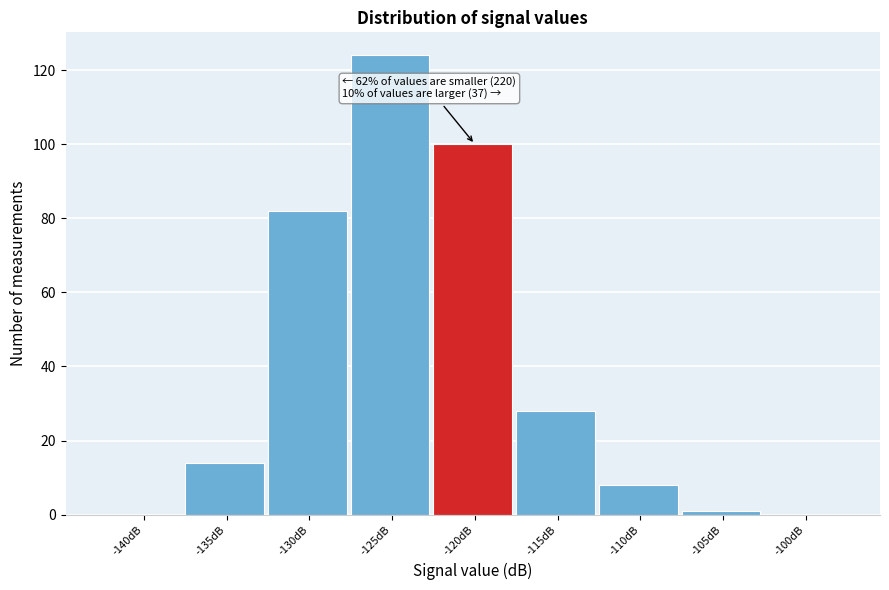

Reading left to right, transcribe all the data shown in this chart.

-140dB=0	-135dB=14	-130dB=82	-125dB=124	-120dB=100	-115dB=28	-110dB=8	-105dB=1	-100dB=0